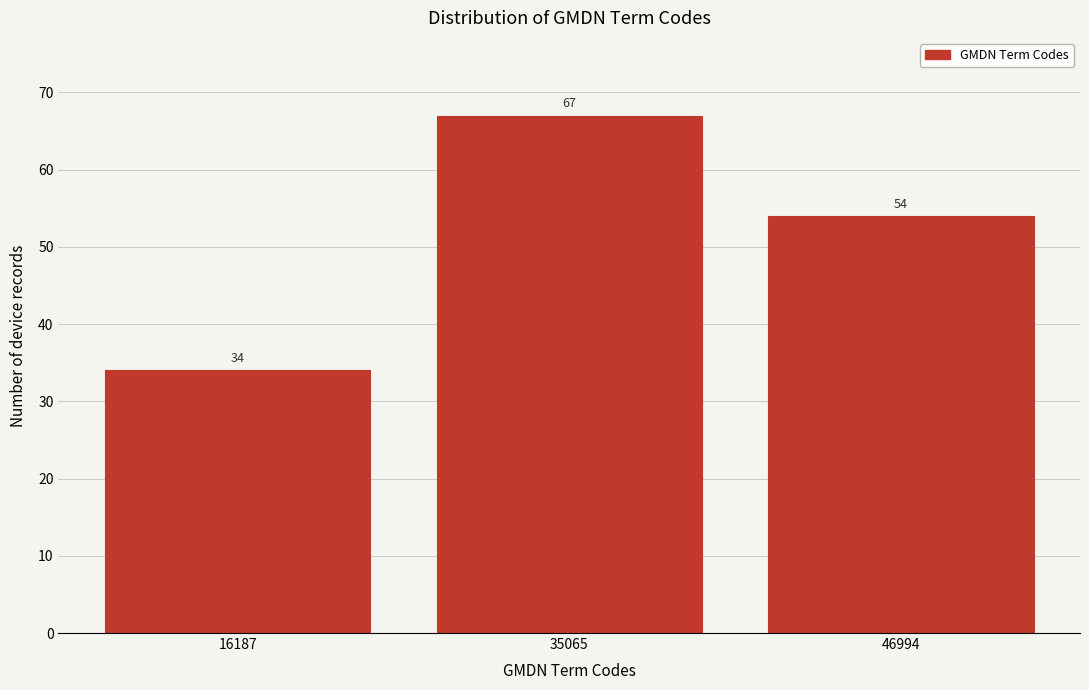

Reading right to left, extract all data points from this chart.

54	67	34